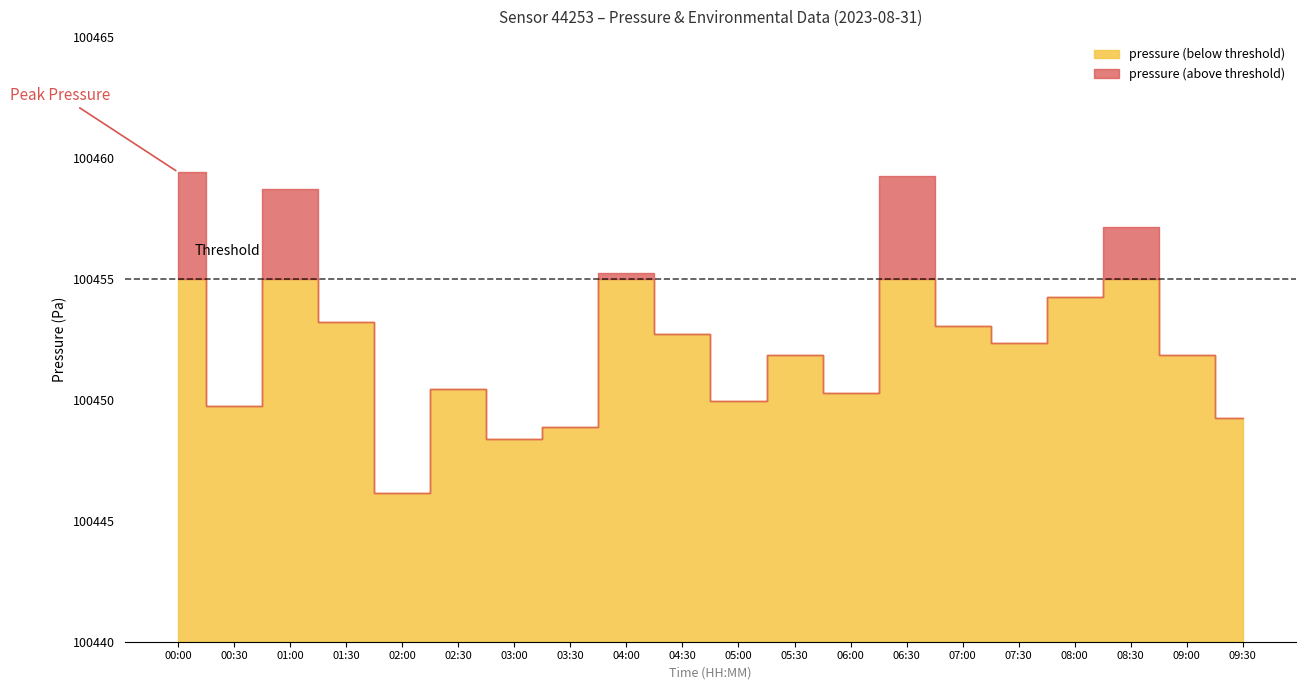

True or false: temperature and humidity cross at least once.

False